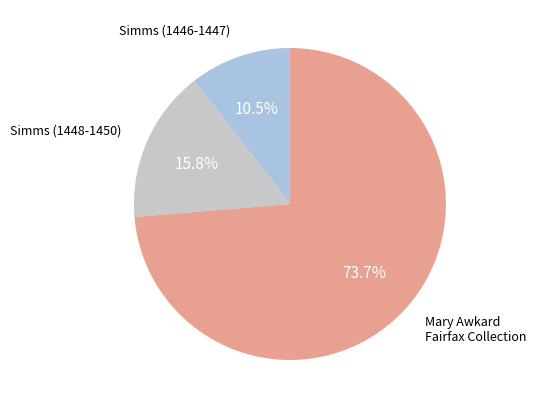

Is there a majority slice in this chart?

Yes